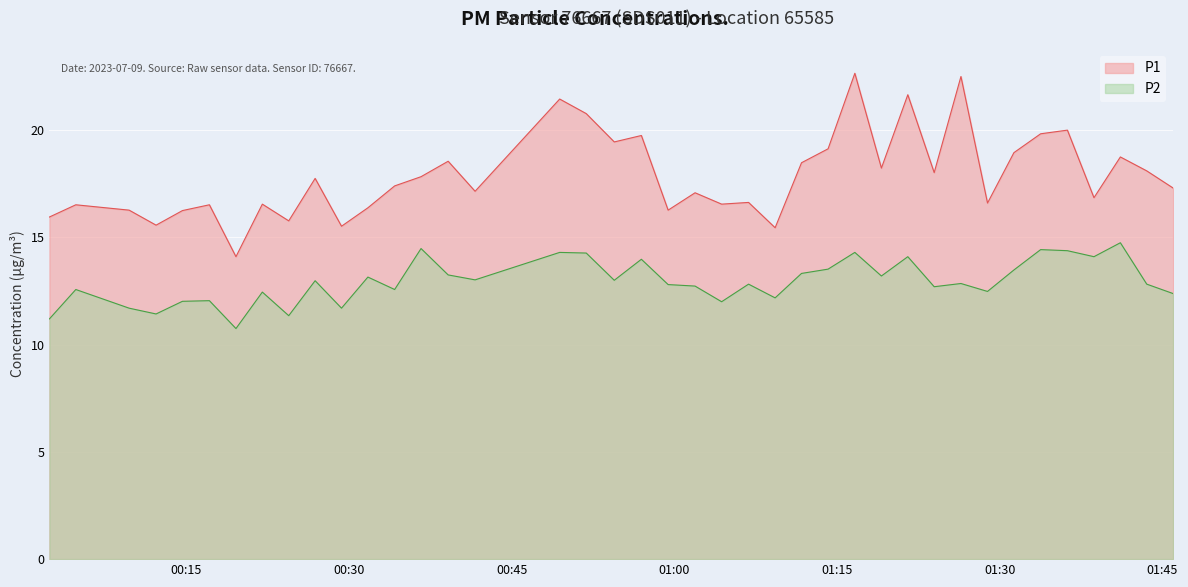

What are all the series names shown in the legend?

P1, P2